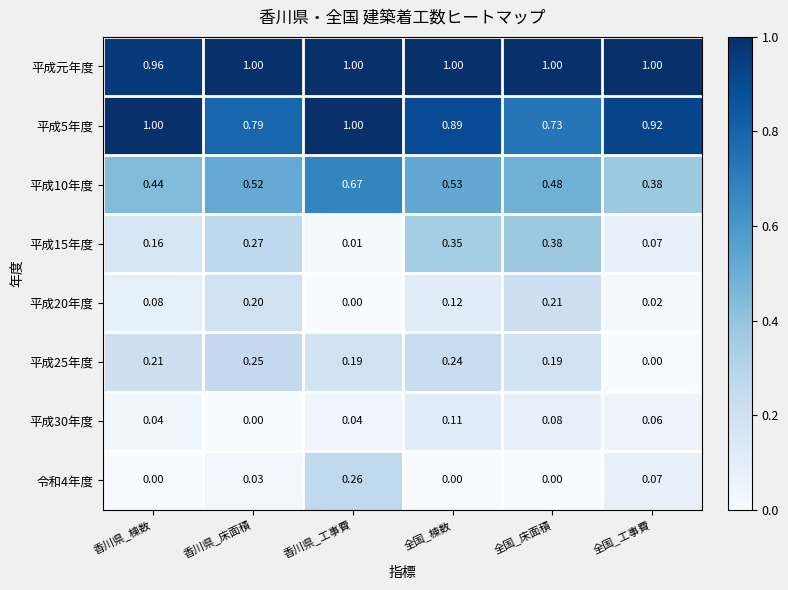

At which label does 平成15年度 reach its peak?

全国_床面積